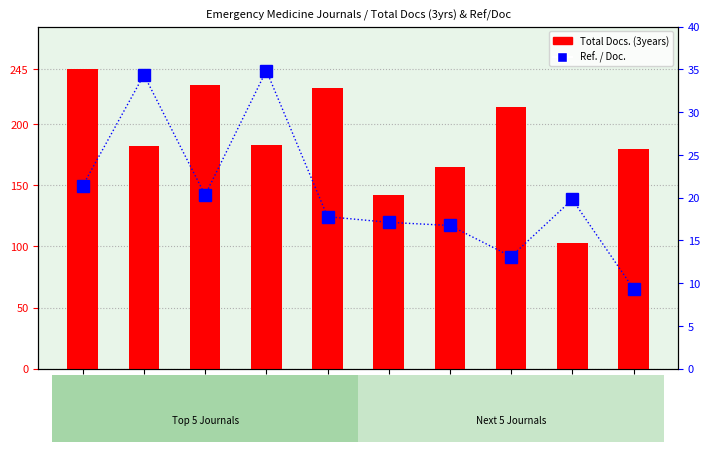

What is the minimum value shown in the chart?

9.3